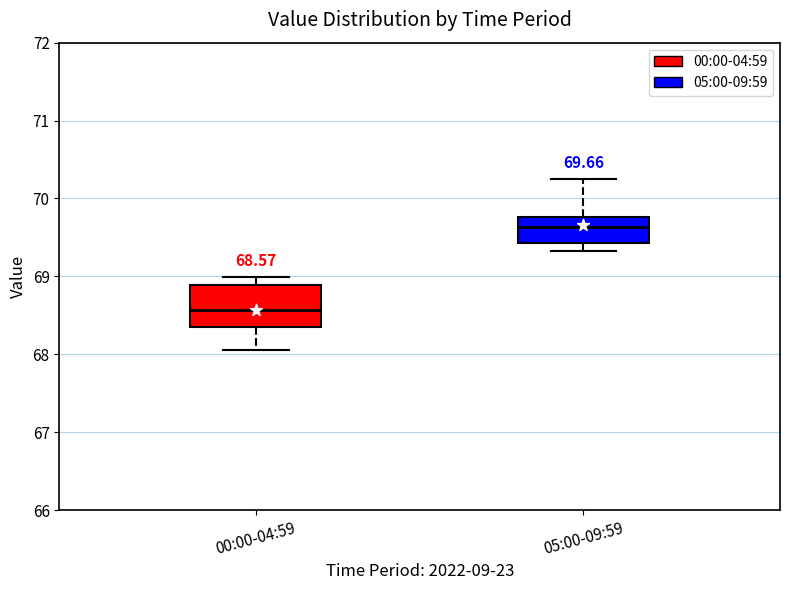

Which box is the tallest, from its lower edge to its upper edge?

00:00-04:59